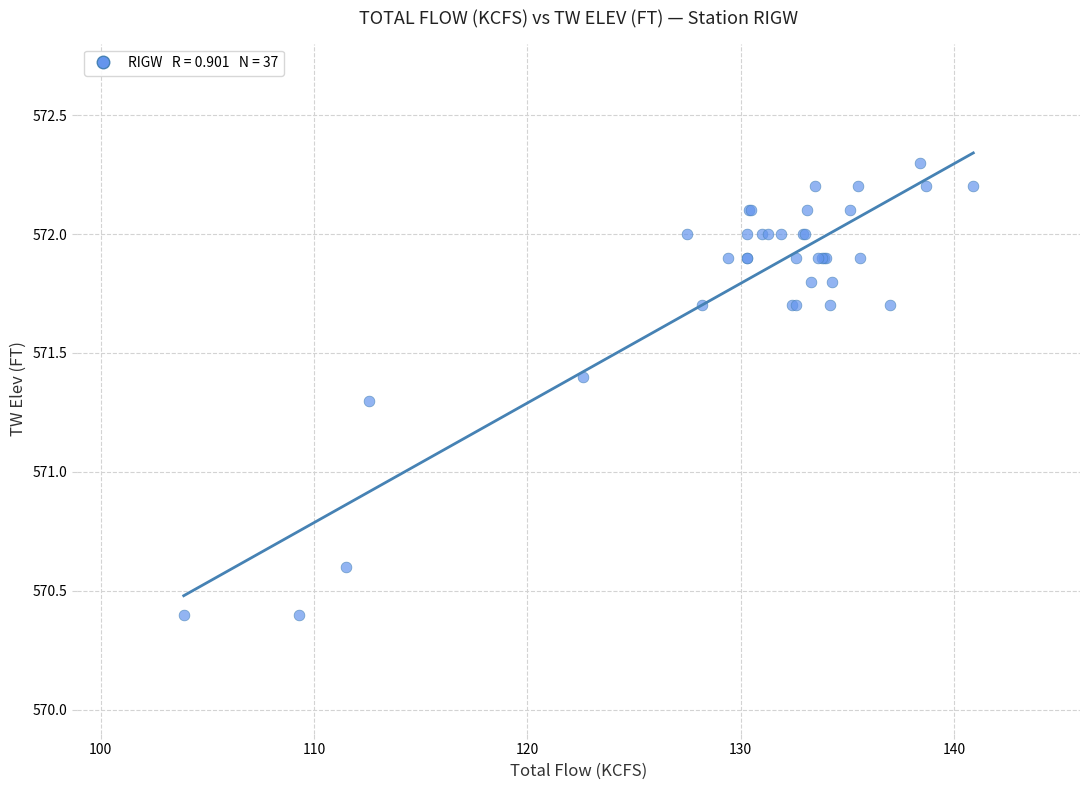

What Y value in the scatter plot is closest to 571?

571.3